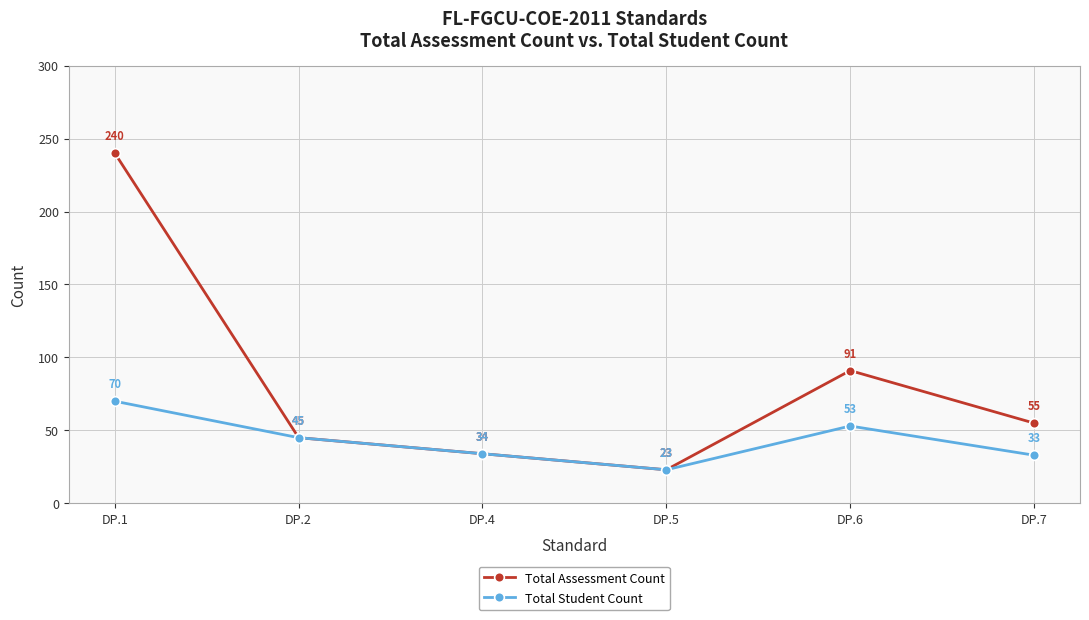

What is the spread (max minus min) of values at DP.7?

22